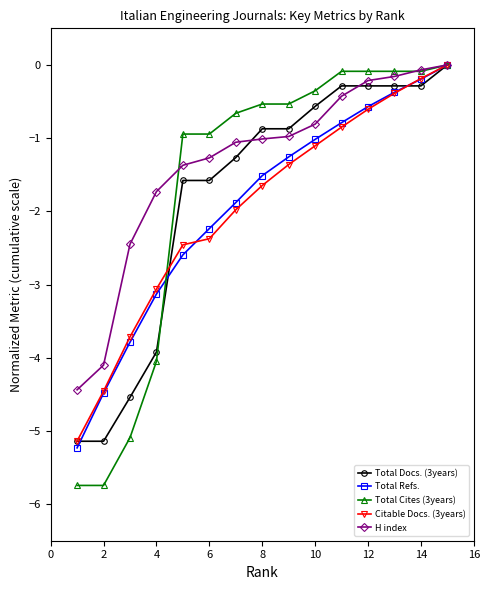

What is the lowest value of the Citable Docs. (3years) series?

-5.1